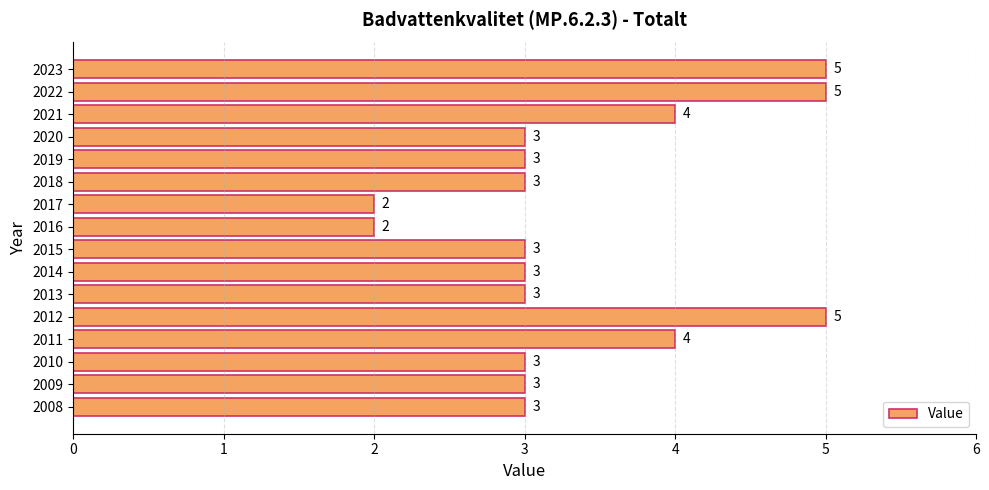

What is the average value?

3